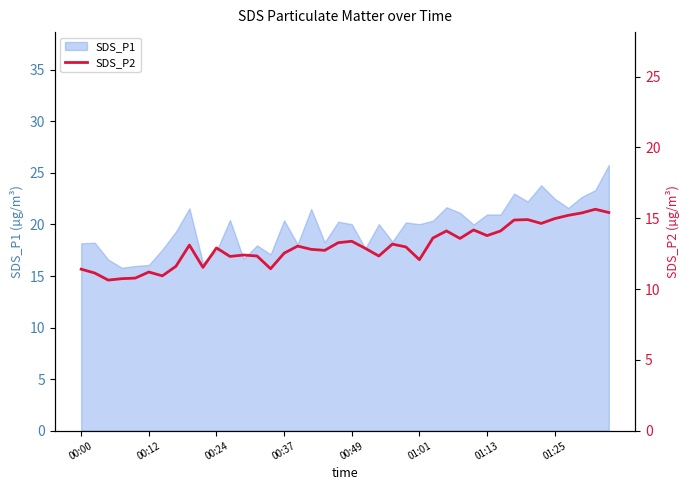

Approximately how many times larger is the value at 39 compared to 14?

1.3